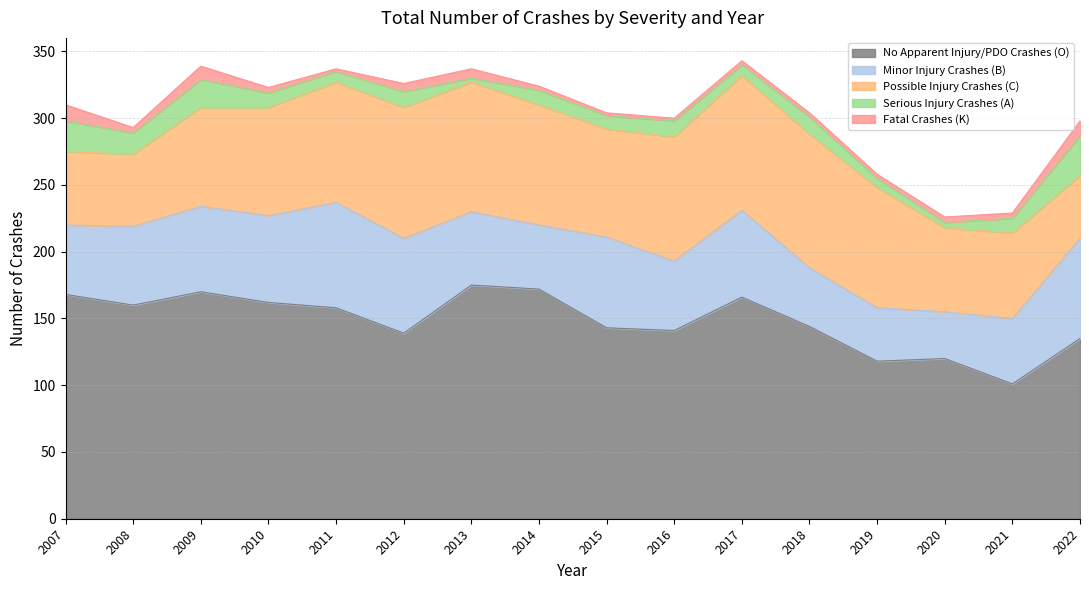

True or false: No Apparent Injury/PDO Crashes (O) and Minor Injury Crashes (B) intersect in this chart.

False